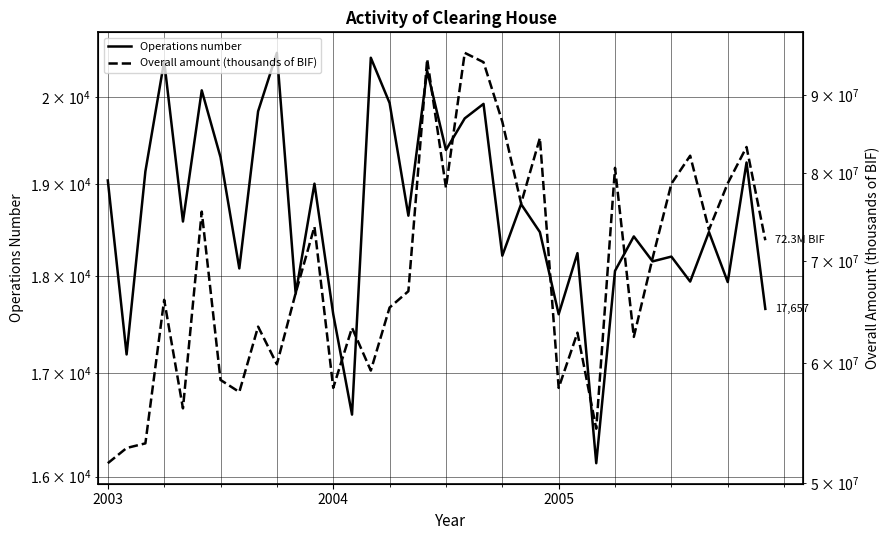

List the series in order of their overall mean, lowest first.

Operations number, Overall amount (thousands of BIF)